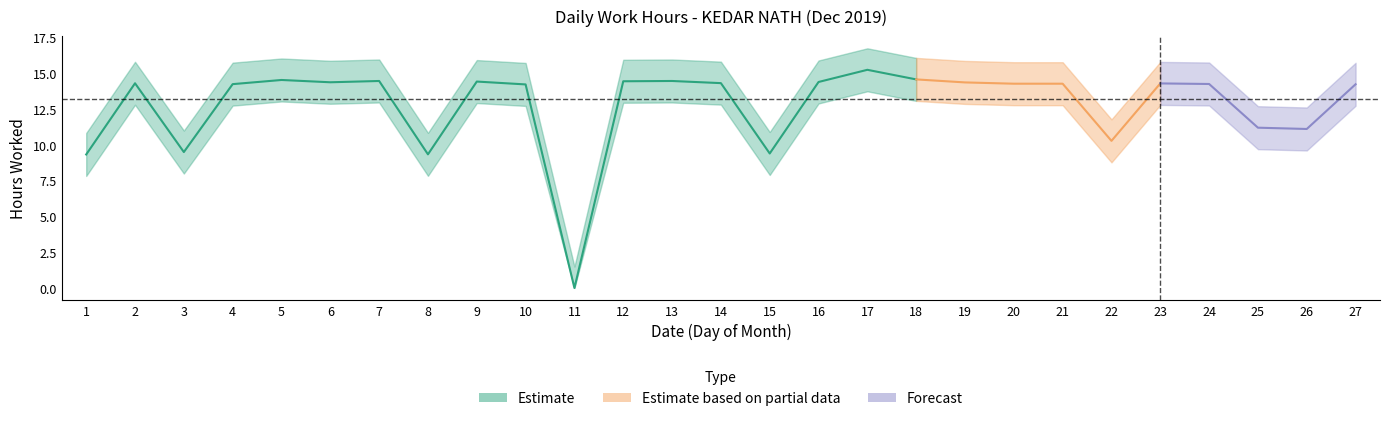

Approximately how many times larger is the value at 10 compared to 18?

1.0